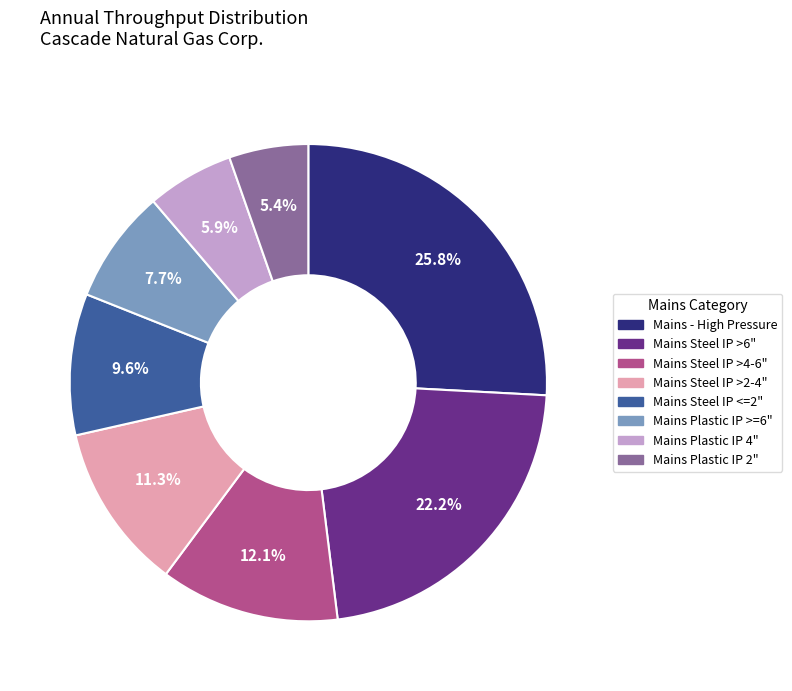

What is the ratio of the value at Mains Steel IP >4-6" to the value at Mains Steel IP >2-4"?

1.1